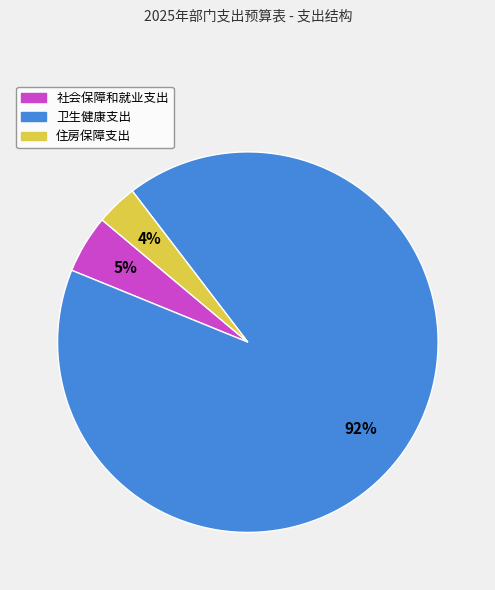

Which slice is the smallest?

住房保障支出